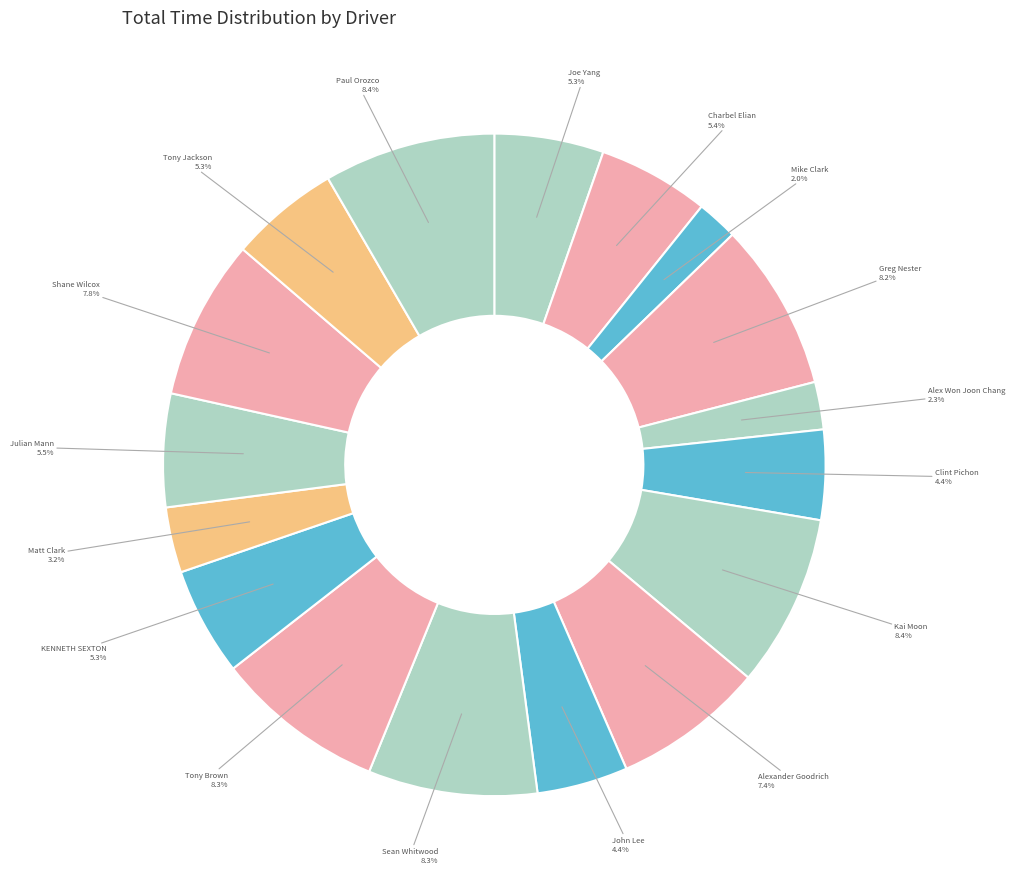

How many segments does this pie chart have?

17